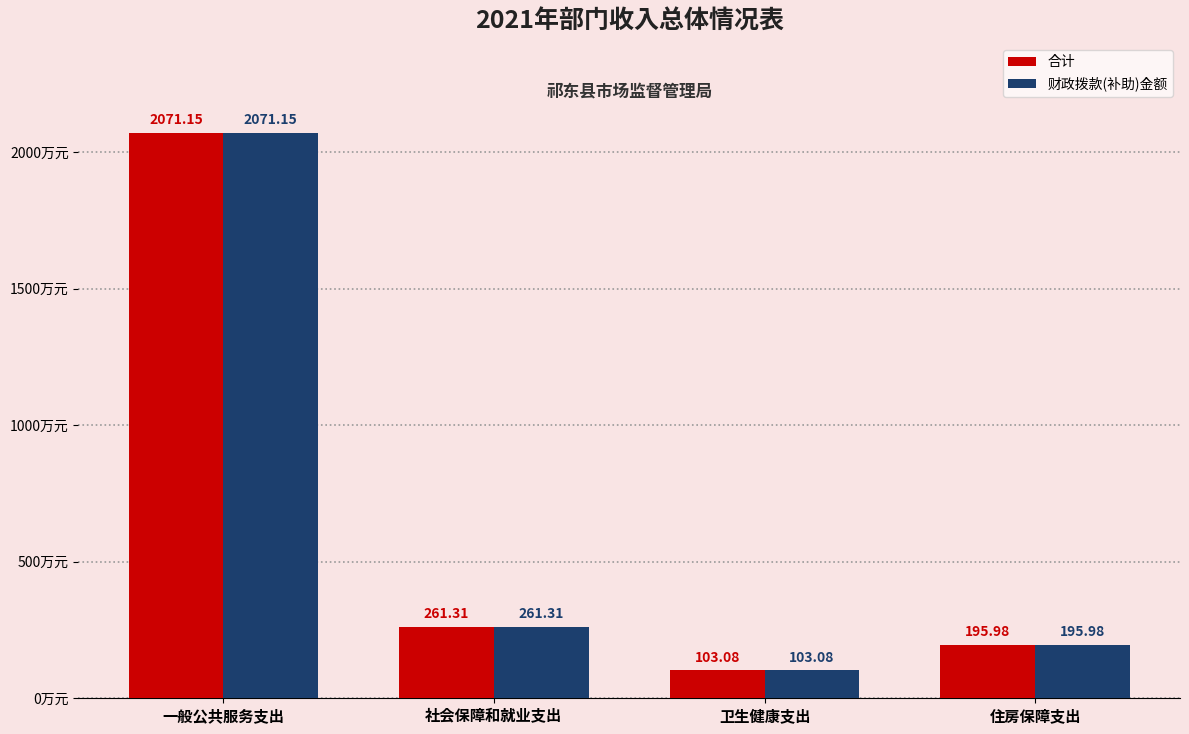

Count the number of data series in this chart.

2